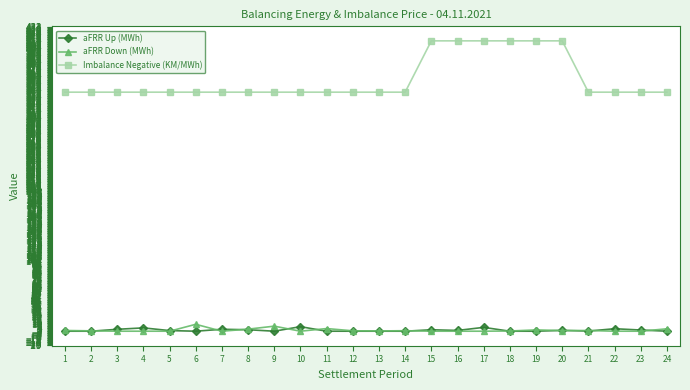

The Imbalance Negative (KM/MWh) series shows 340.0 at 13. True or false?

True